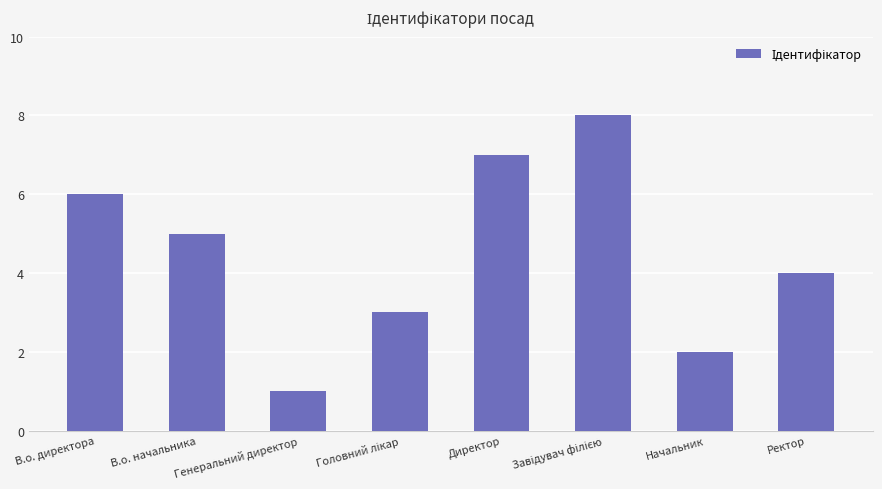

The chart shows a value of 3 at Директор. True or false?

False